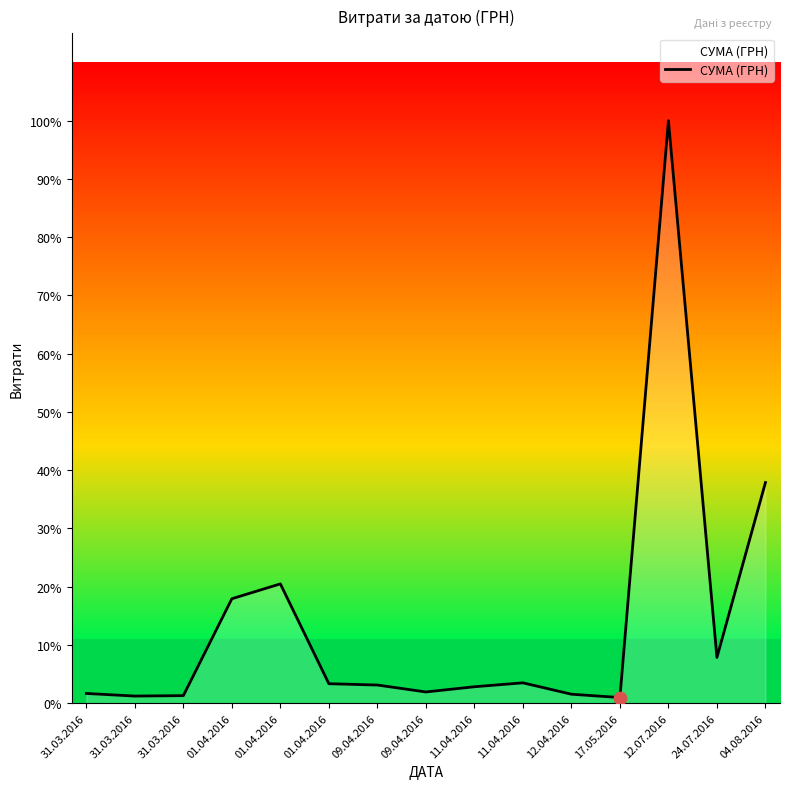

Between 11.04.2016 and 12.04.2016, which is larger?

11.04.2016